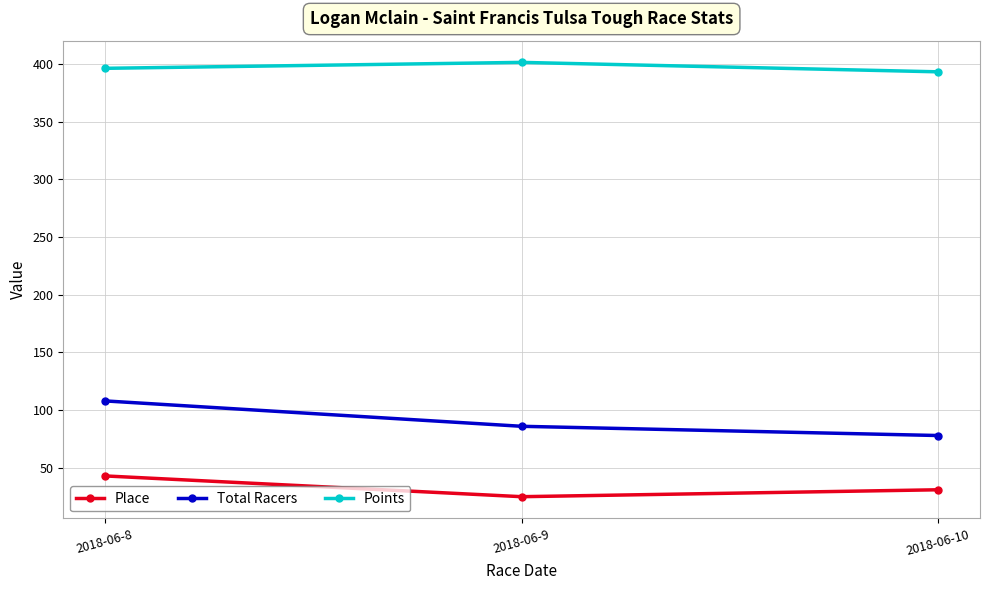

How many values in the Place series are below 31?

1